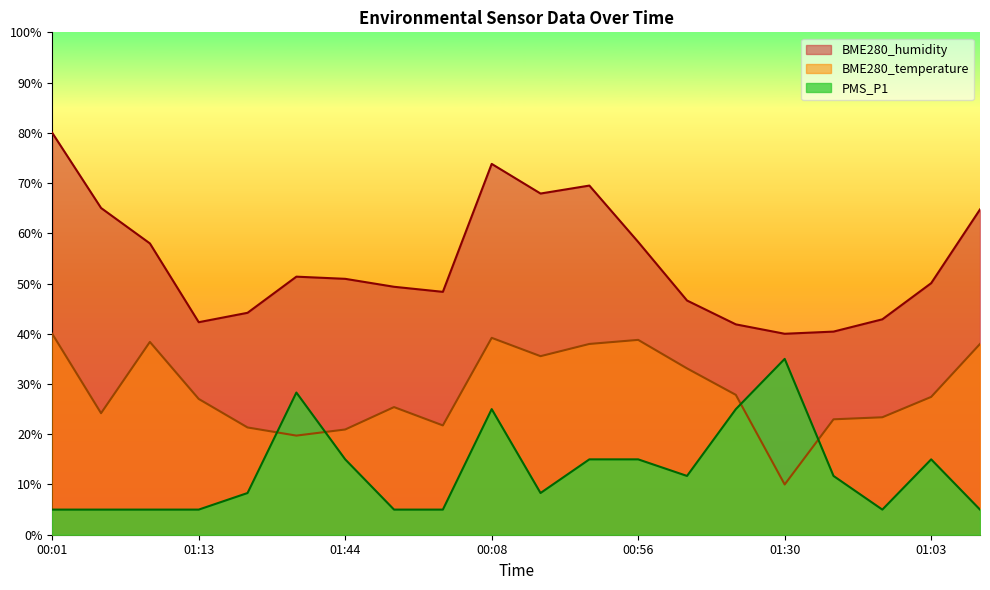

At which label does BME280_humidity first exceed 50?

00:01